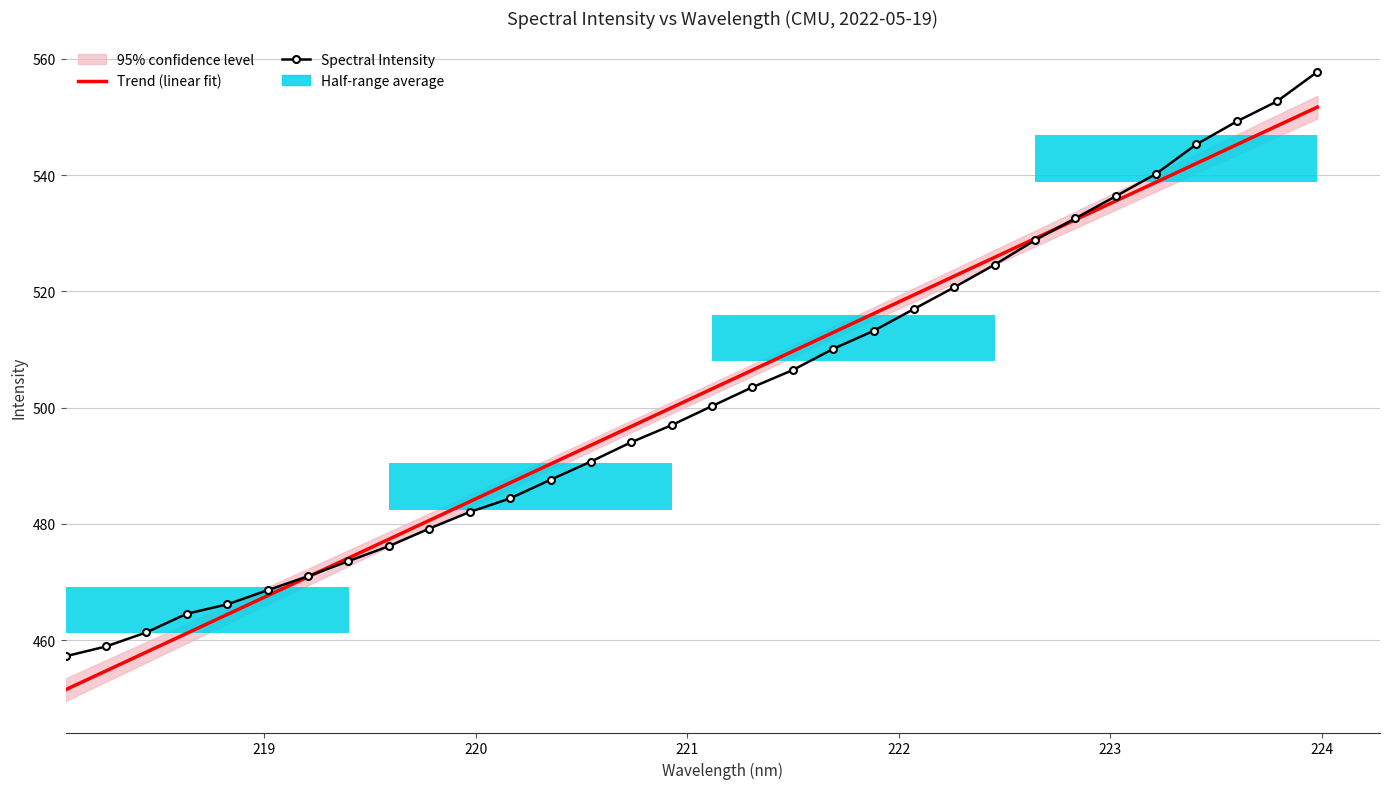

The value of Spectral Intensity at 220 is 745.7. True or false?

False